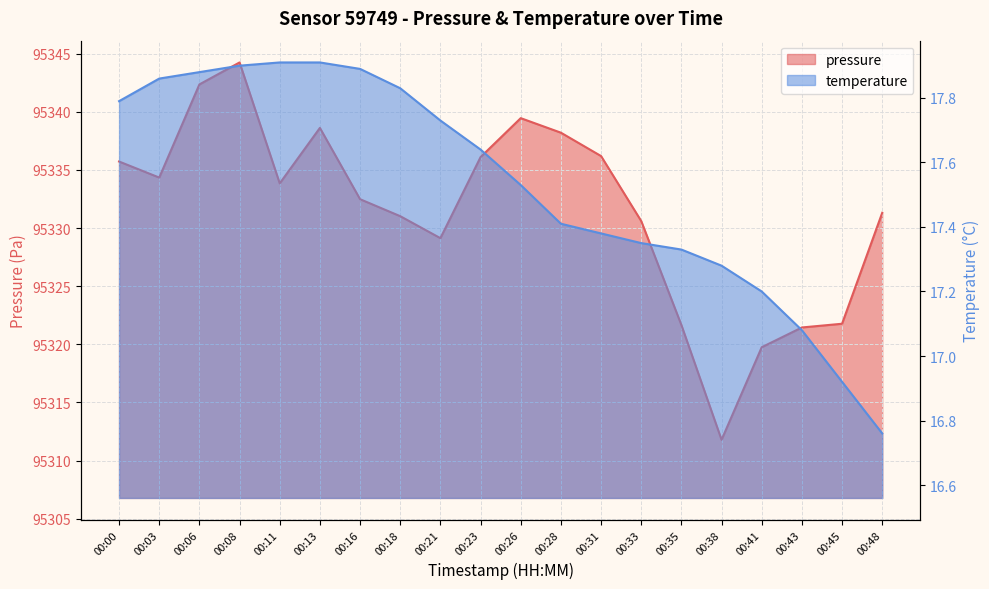

What is the difference between the pressure values at 00:11 and 00:16?

1.4